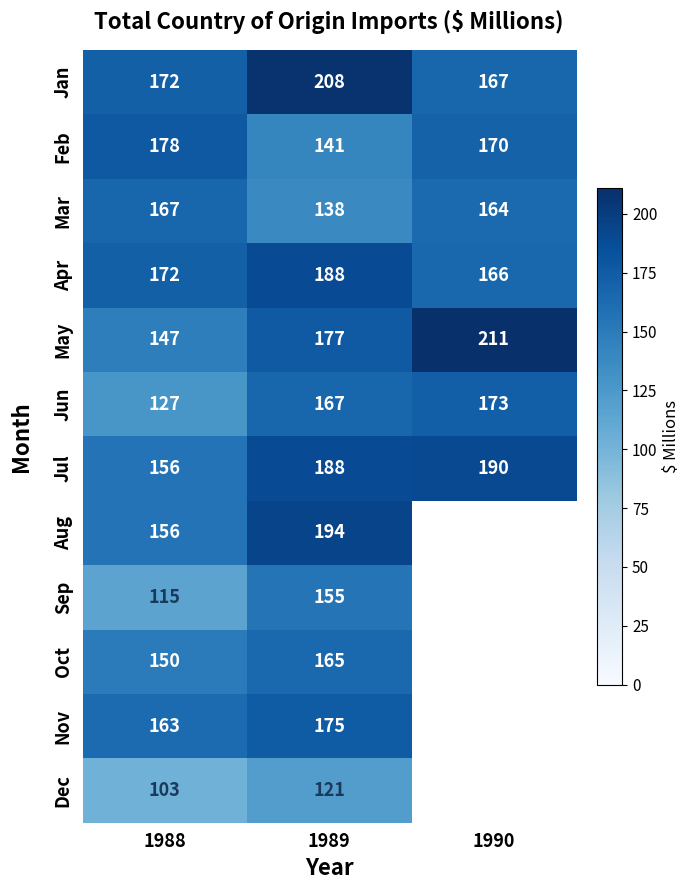

What is the average value of the Jul series?

178